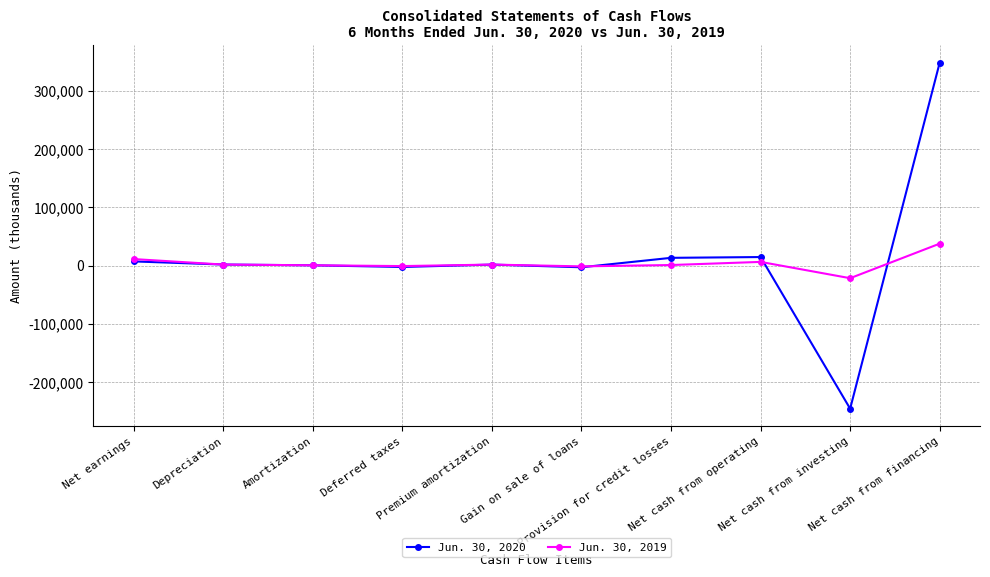

What value does the Jun. 30, 2020 series have at Gain on sale of loans?

-2697